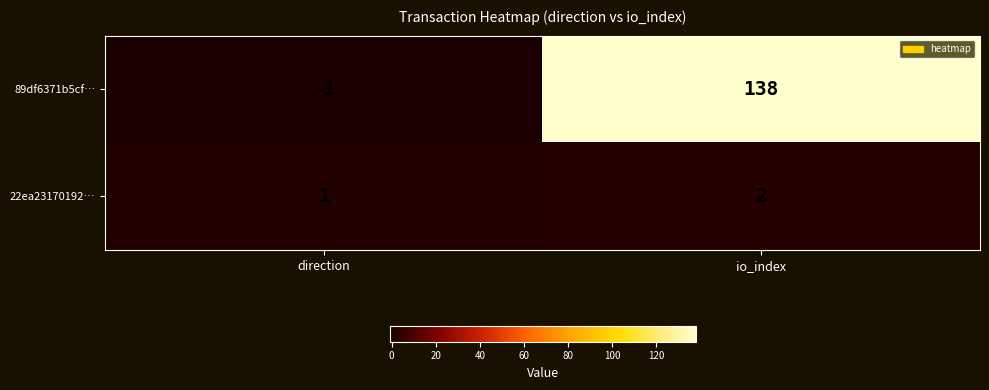

Reading left to right, what are all the values shown in this chart?

89df6371b5cf…: -1	138
22ea23170192…: 1	2